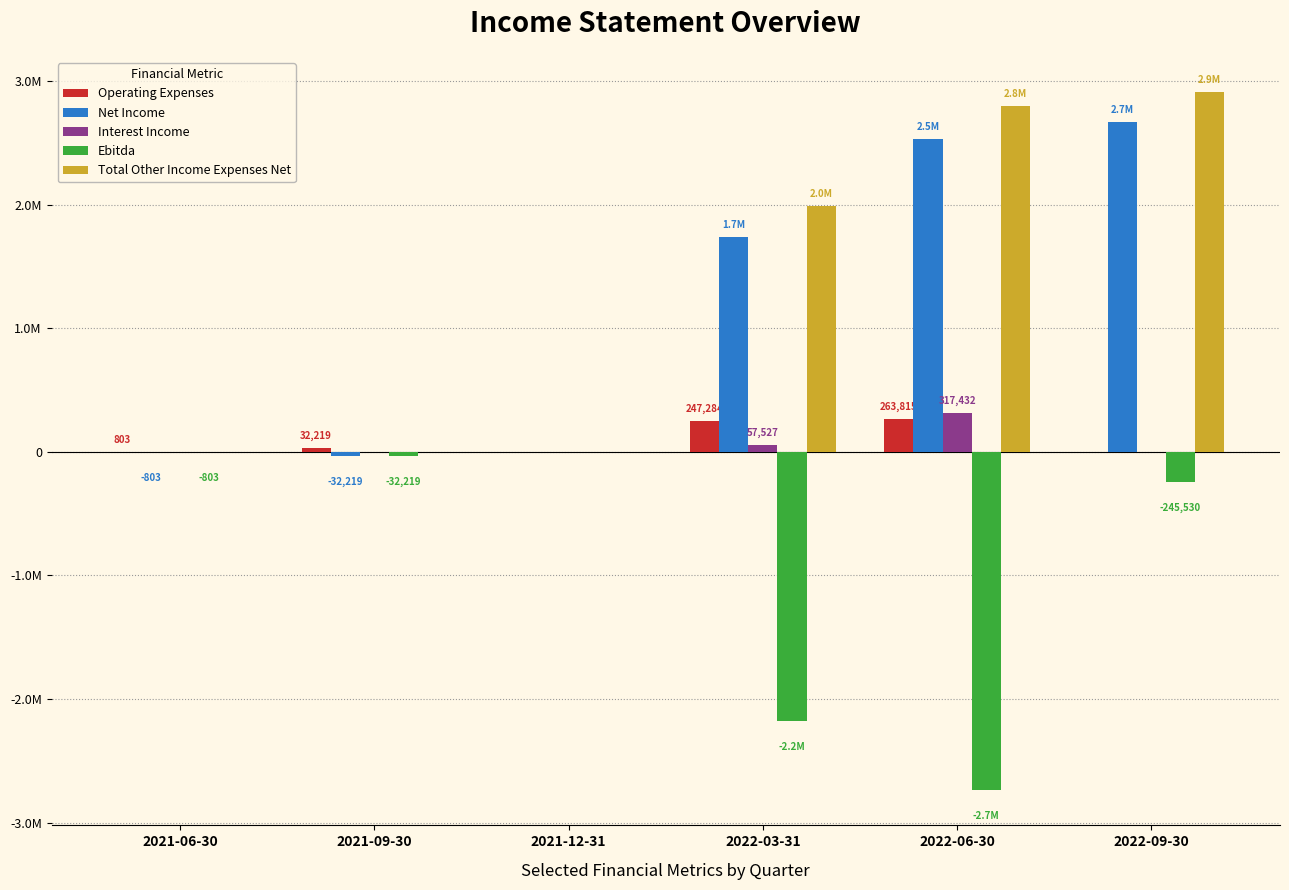

Are the bars grouped side by side (vs. stacked)?

Yes